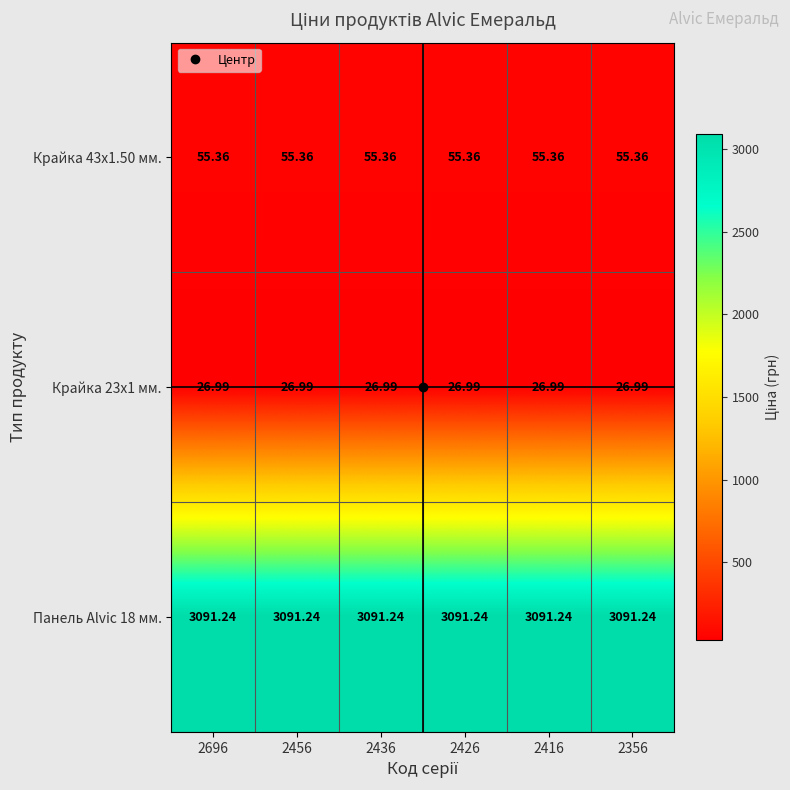

How many categories are shown in the chart?

6